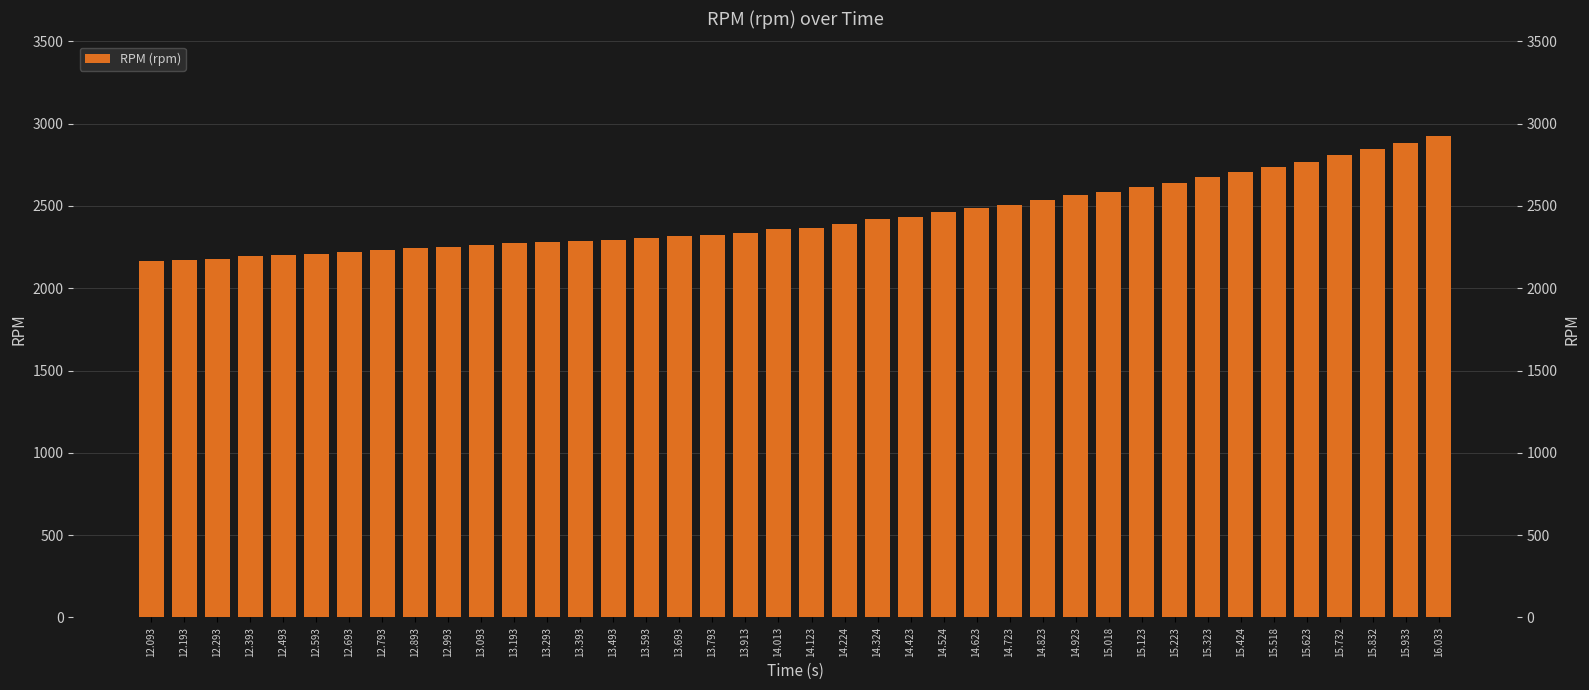

Where is the data nearest to the value 2546?

14.823